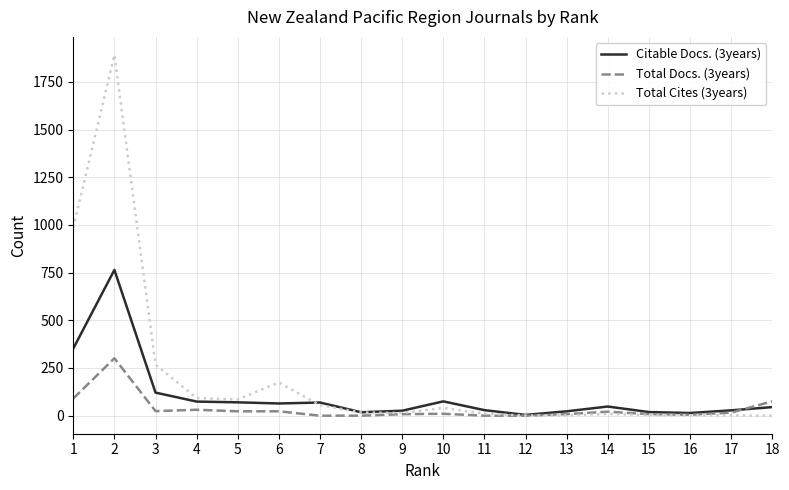

Does the chart display data point markers on the line(s)?

No